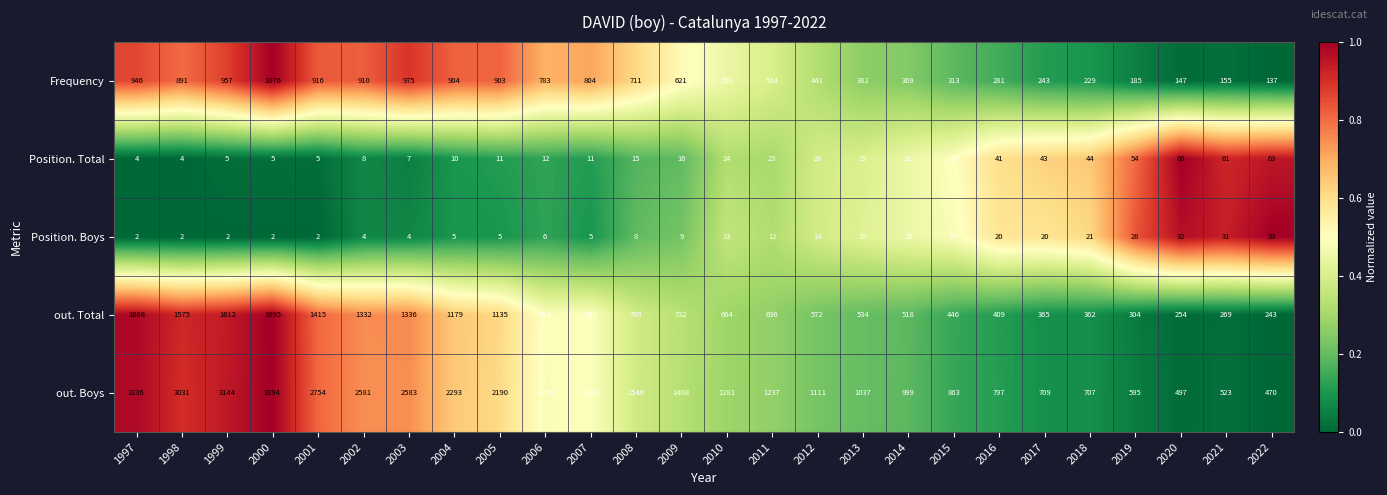

Rank the series at 2018 from highest to lowest value.

out. Boys, out. Total, Frequency, Position. Total, Position. Boys